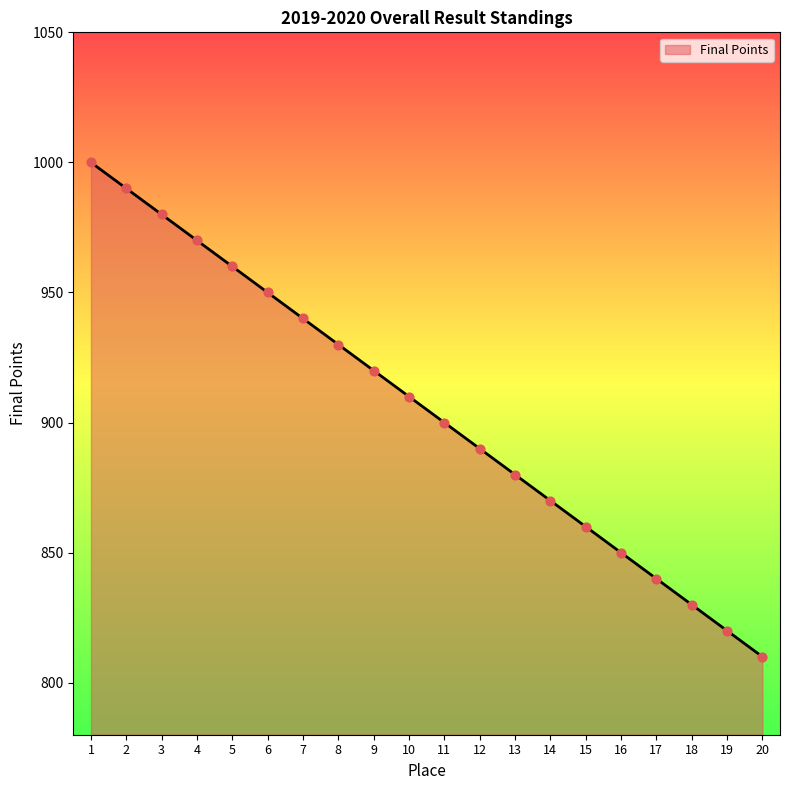

What is the change in value from 8 to 17?

-90